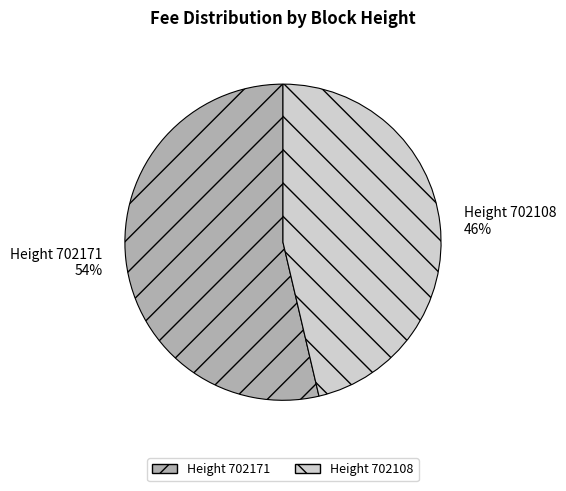

To the nearest percent, what is the combined percentage of Height 702171 and Height 702108?

100%